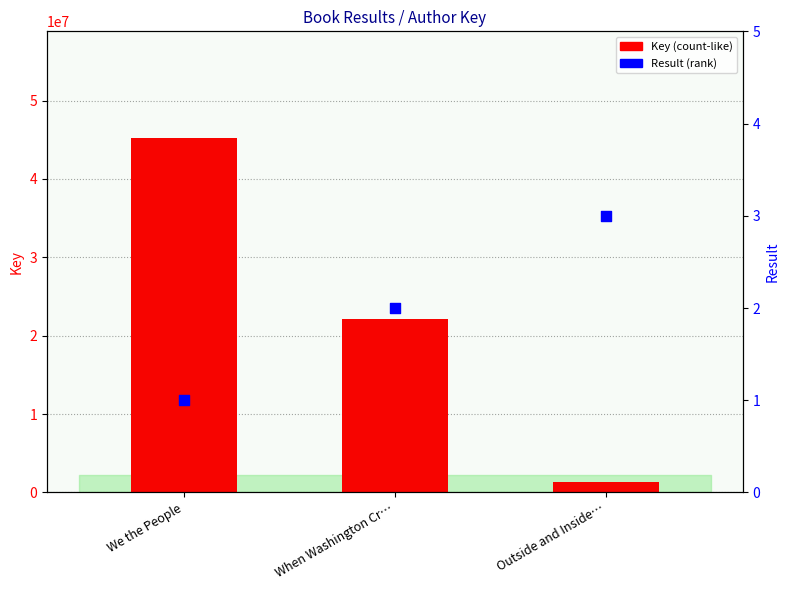

What is the total value across all series at We the People?

45253773